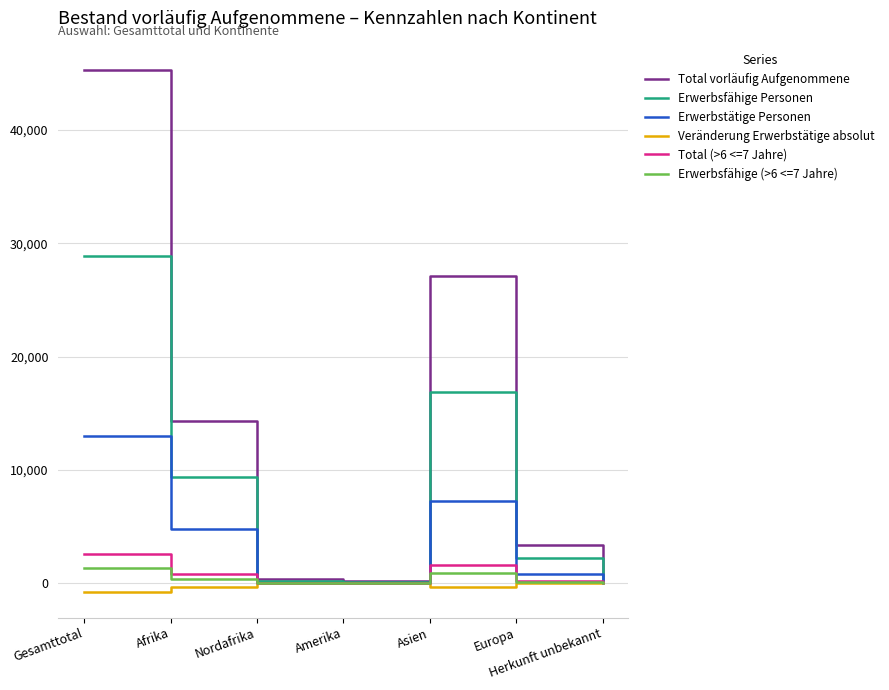

The value of Veränderung Erwerbstätige absolut at Gesamttotal is -739. True or false?

True